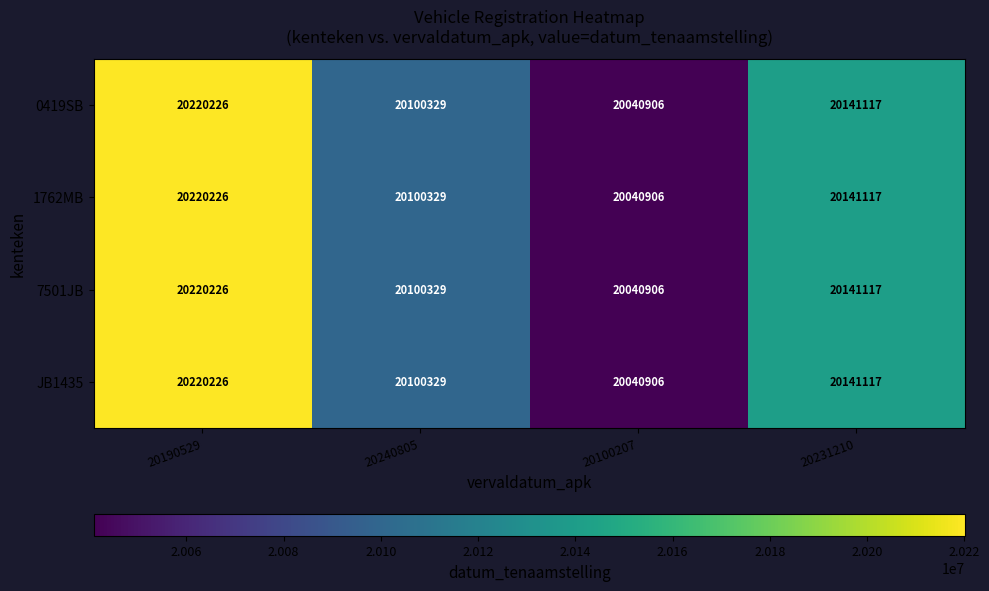

What is the approximate value of JB1435 at 20231210, to the nearest 100?

20141100